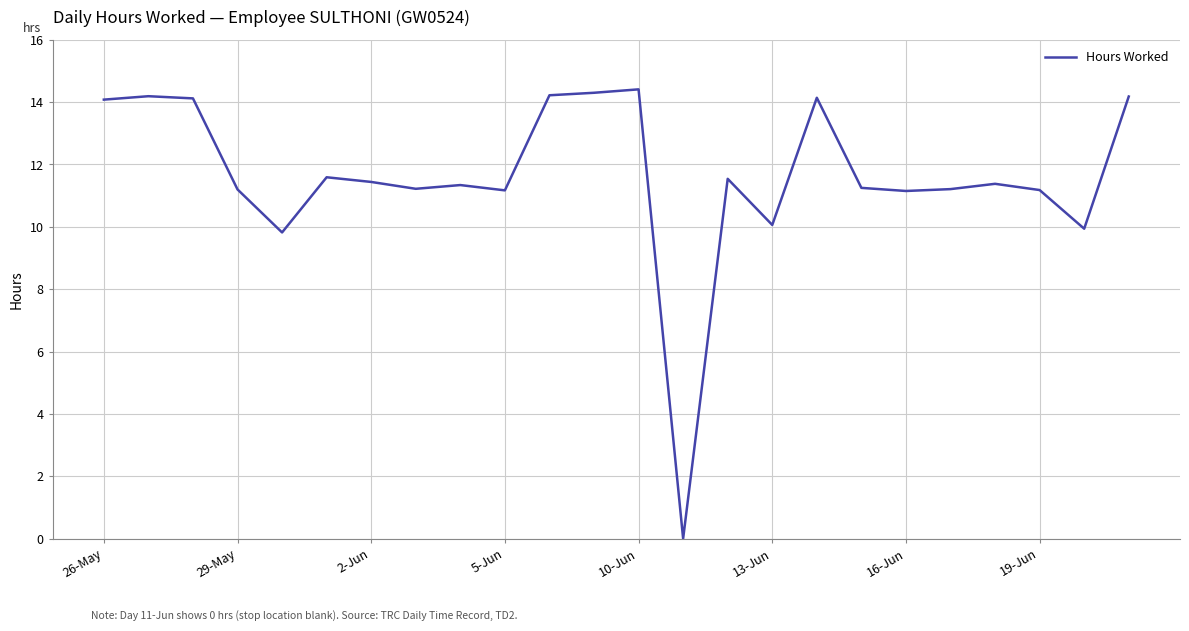

What is the maximum value shown in the chart?

14.4